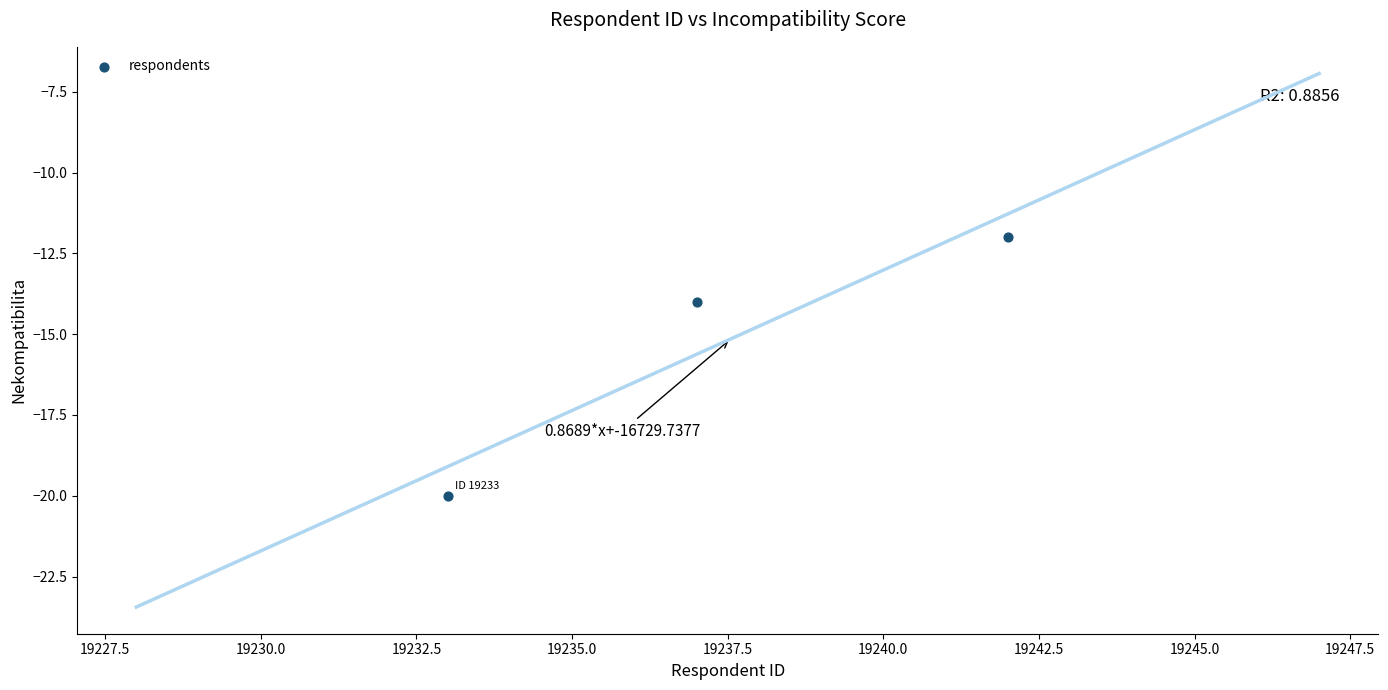

What Y value in the scatter plot is closest to -16?

-14